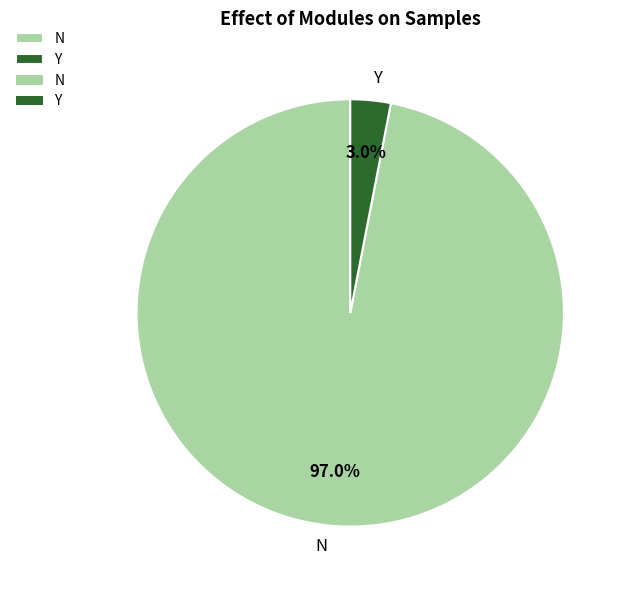

Is there a majority slice in this chart?

Yes